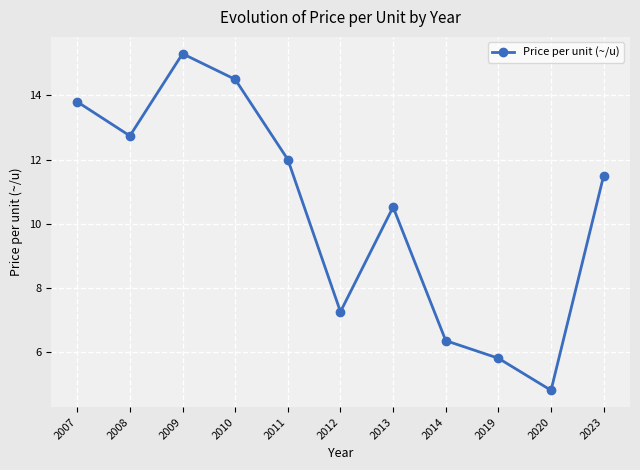

What is the change in value from 2011 to 2013?

-1.5